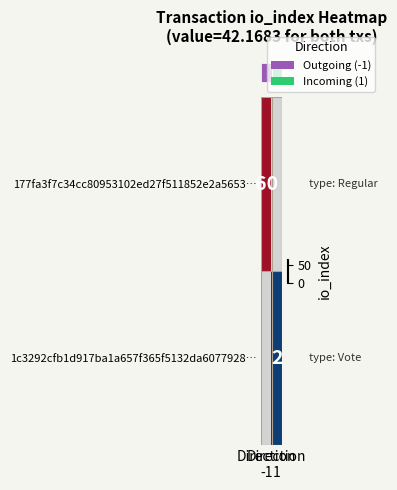

Which series has the largest range (max minus min)?

row_0